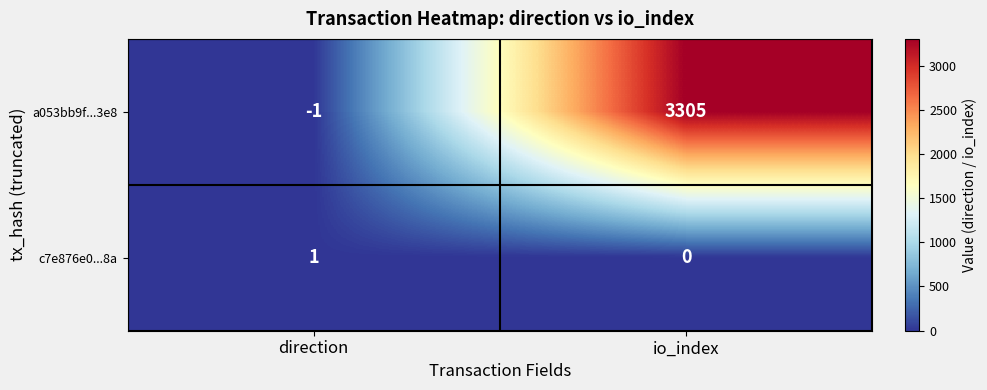

Which label corresponds to the largest value in the chart?

io_index